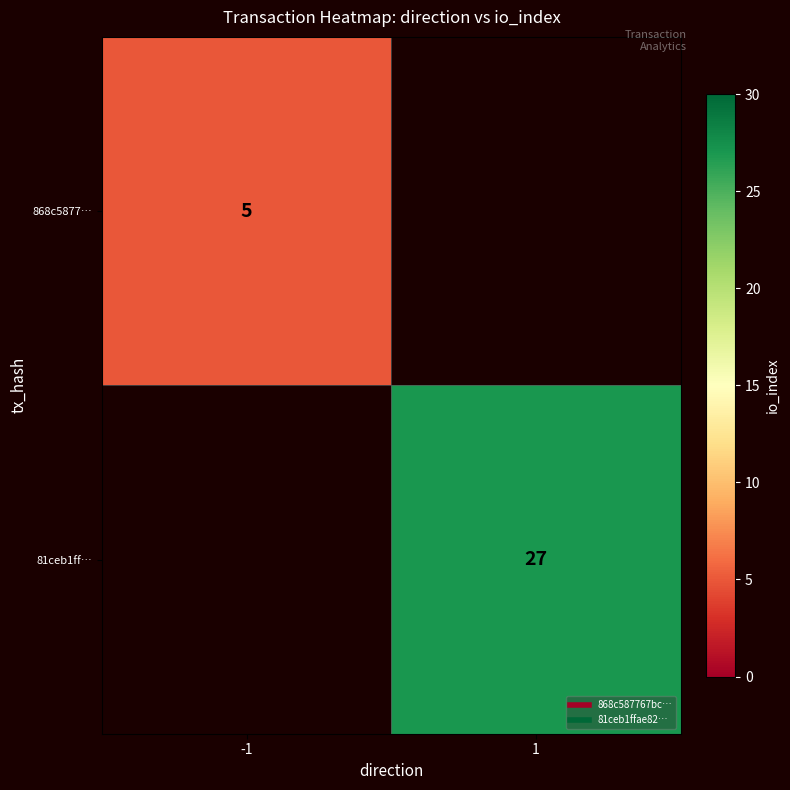

True or false: 81ceb1ff… has a value of 44.4 at 1.

False